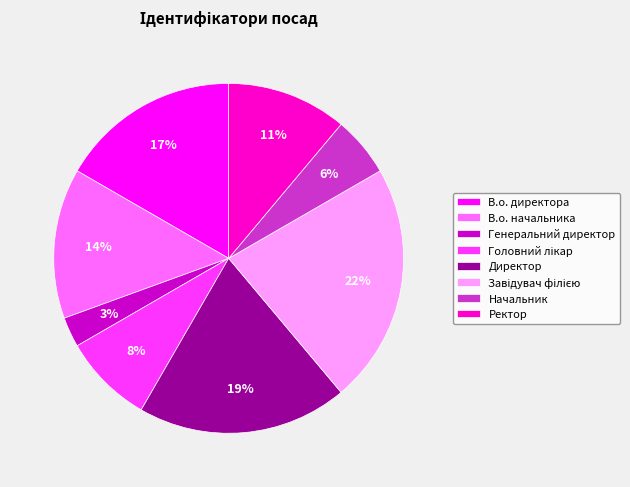

What percentage is the В.о. директора slice, to the nearest percent?

17%